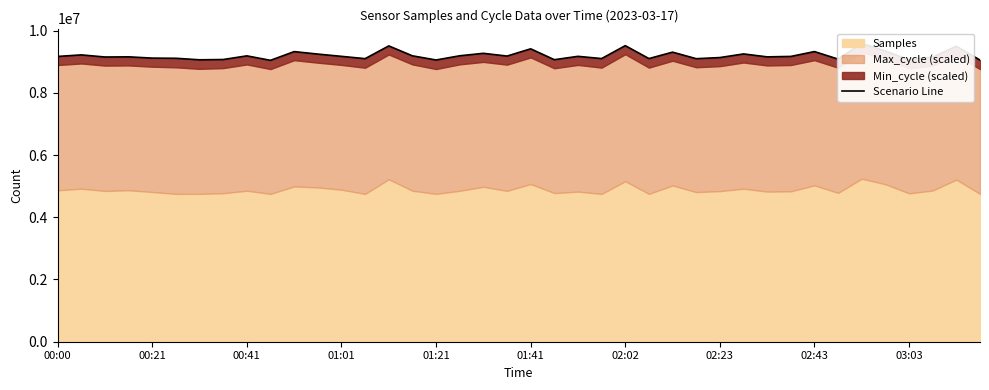

What is the approximate value at 01:01?

9156657